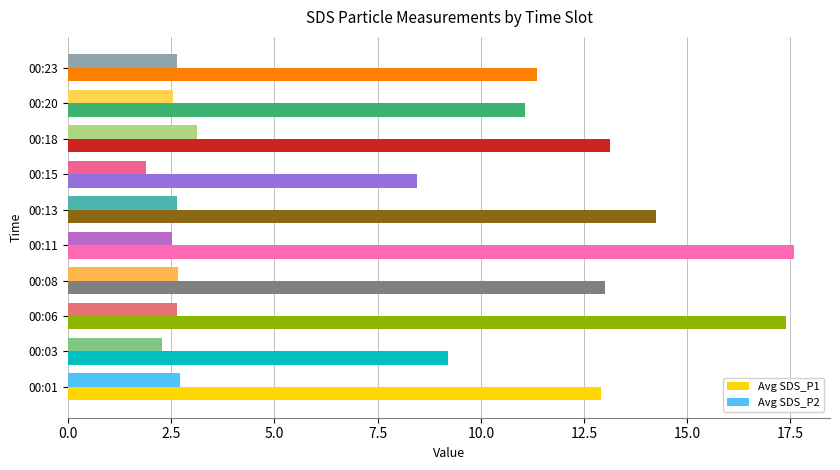

What is the spread (max minus min) of values at 00:13?

11.6